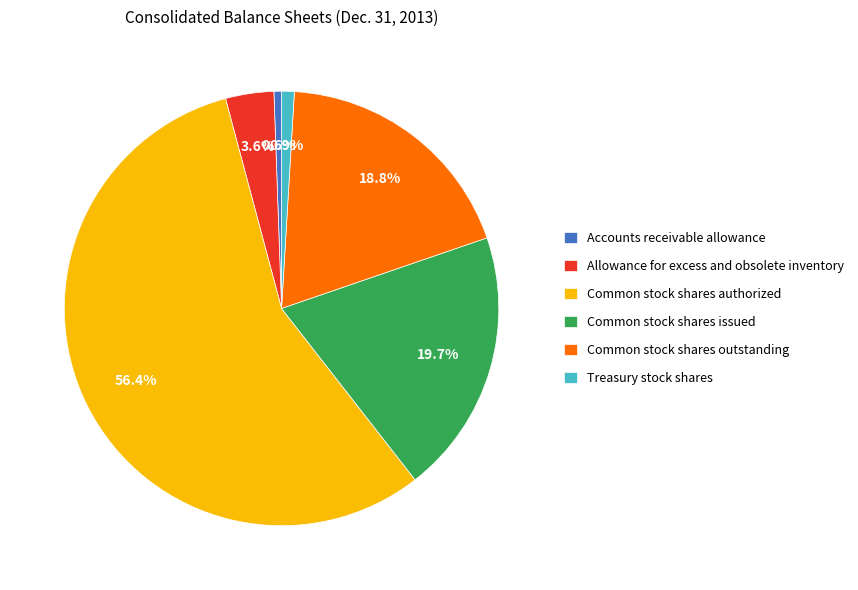

To the nearest percent, what is the difference between the largest and smallest slice percentages?

56%